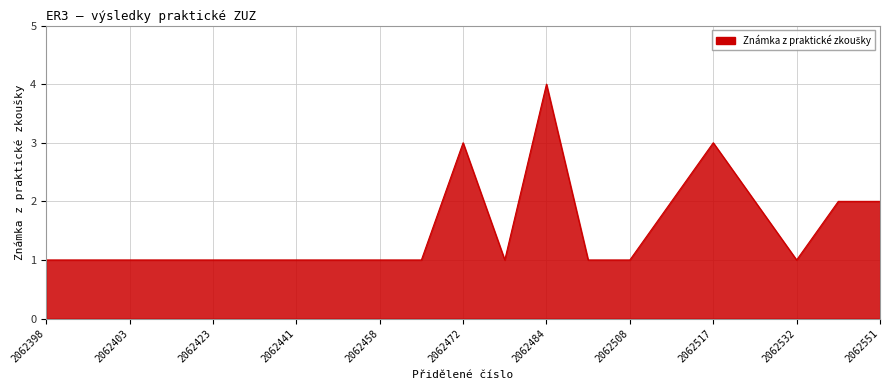

What is the difference between the maximum and minimum values?

3